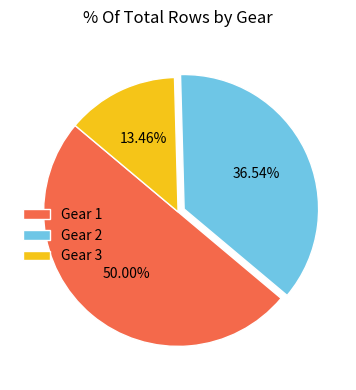

Is Gear 2 the majority of the pie?

No